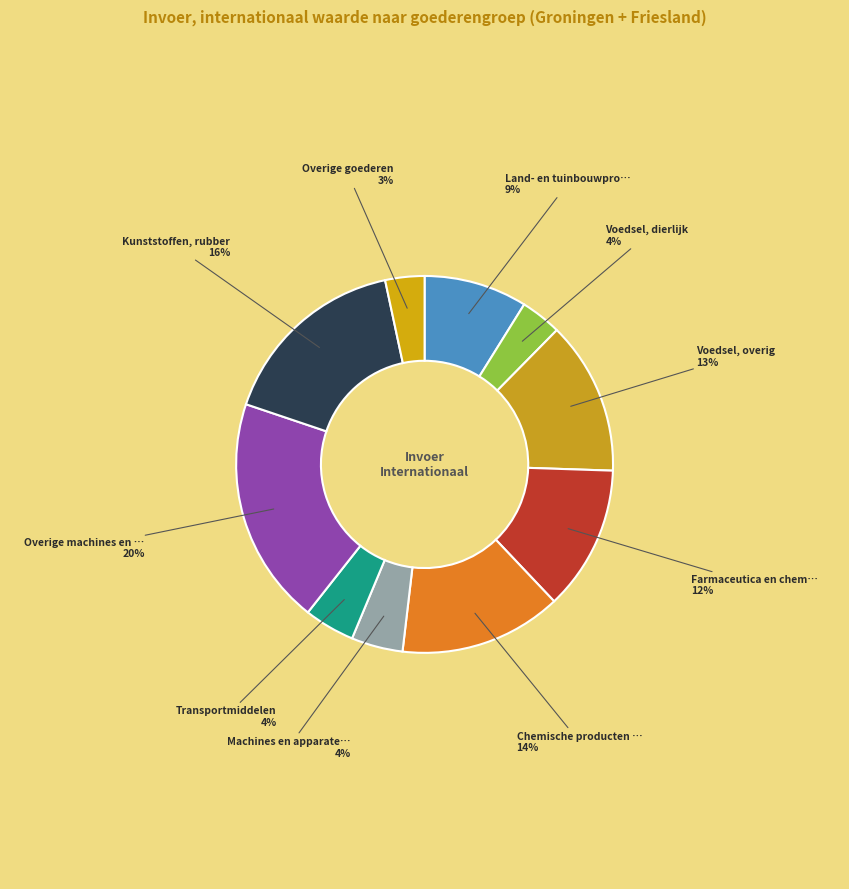

How many slices are in this pie chart?

10